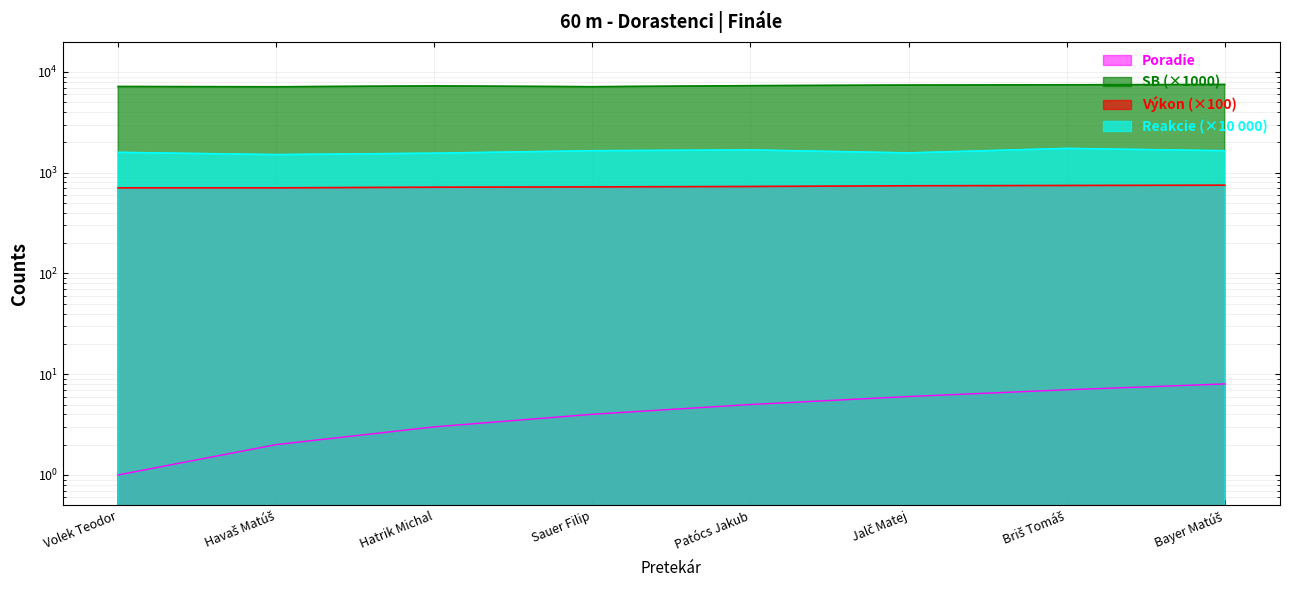

What is the sum of the Poradie values at Briš Tomáš and Bayer Matúš?

15.0